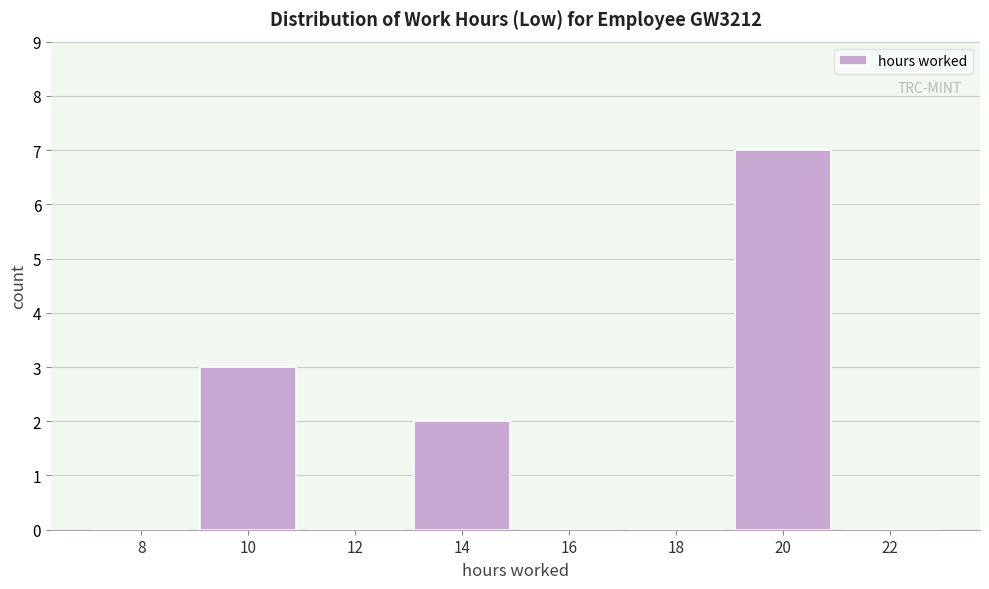

Reading right to left, extract all data points from this chart.

22=0	20=7	18=0	16=0	14=2	12=0	10=3	8=0